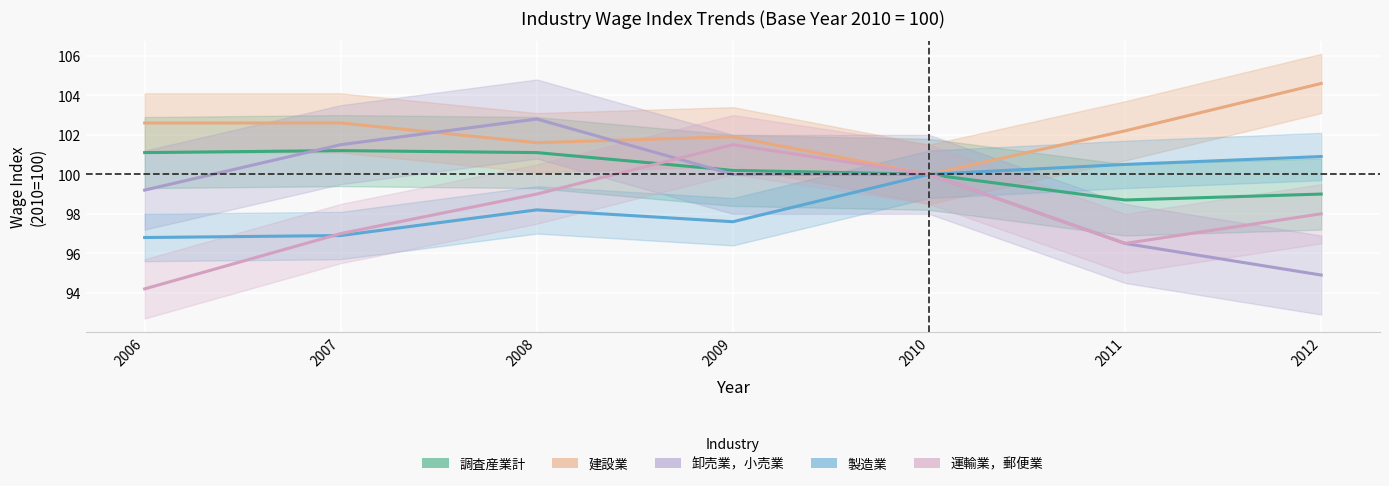

True or false: 調査産業計 and 建設業 intersect in this chart.

False